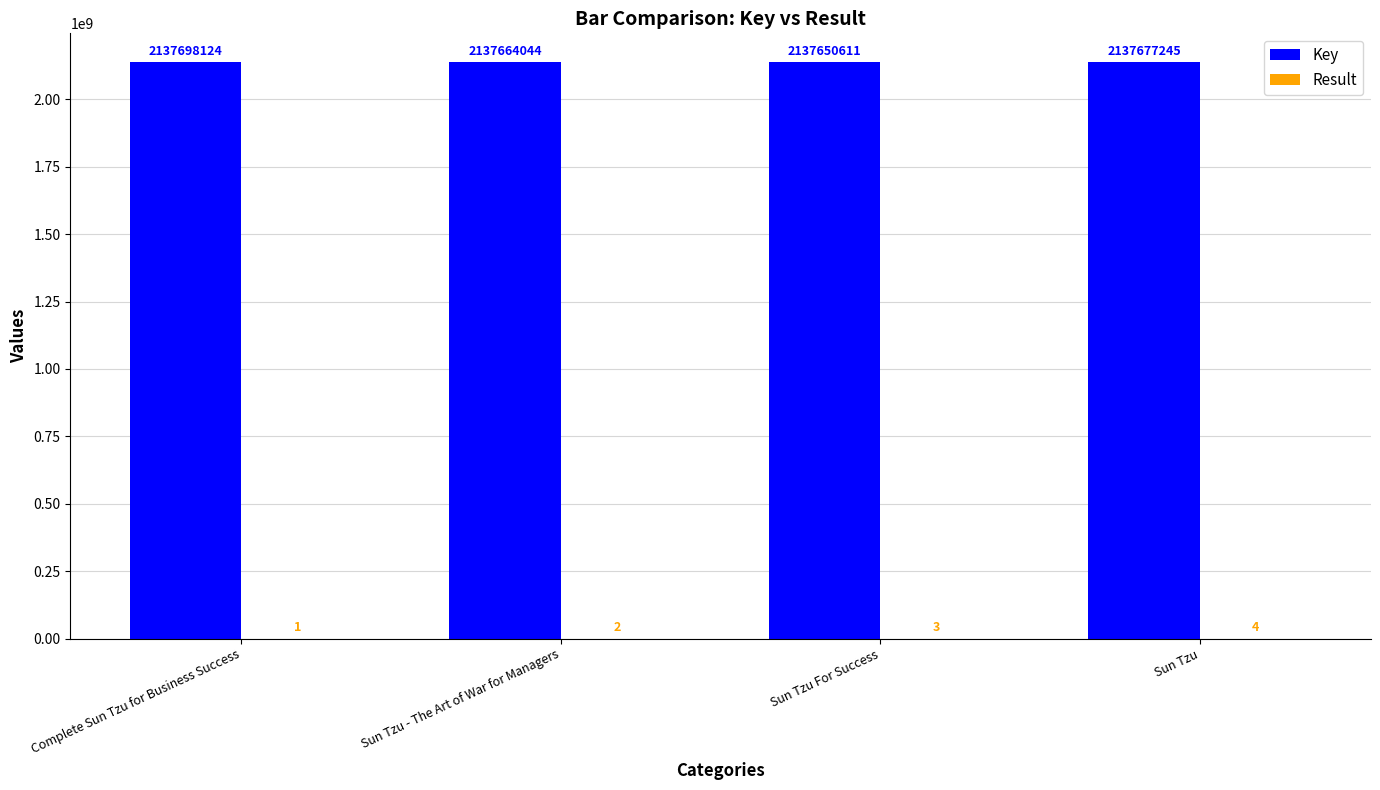

Between Complete Sun Tzu for Business Success and Sun Tzu - The Art of War for Managers, which series saw the biggest shift?

Key